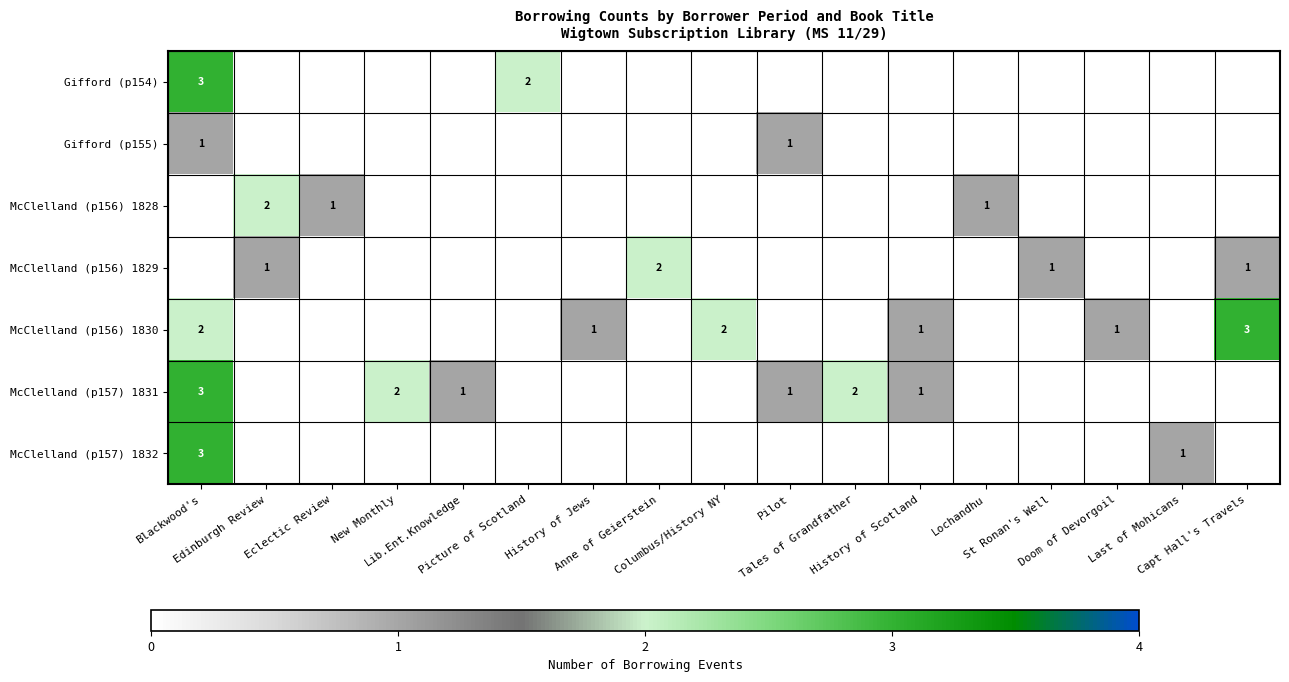

At which label is McClelland (p157) 1832 closest to 1?

Last of Mohicans